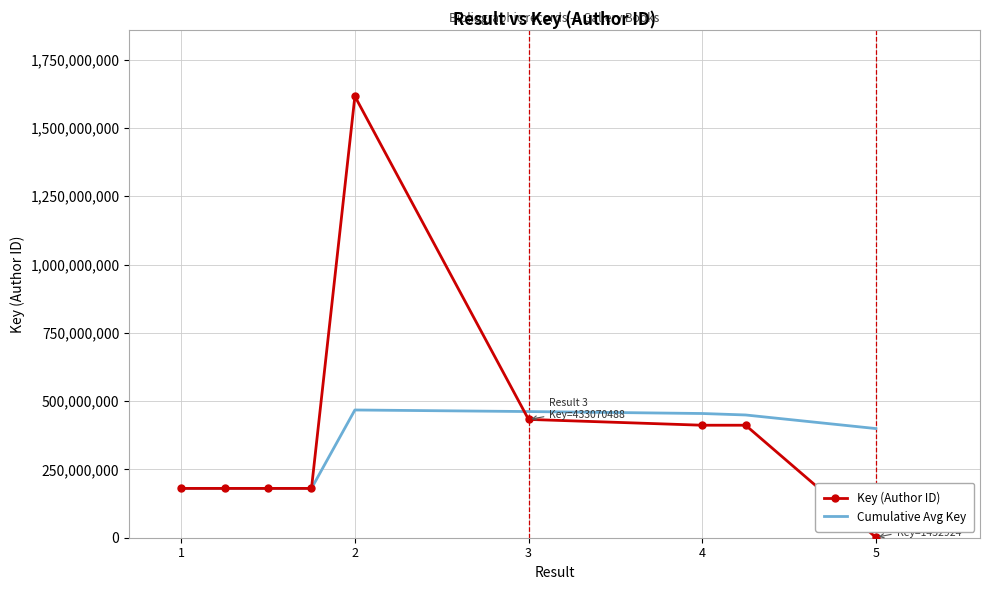

At how many categories does at least one series exceed 1432425660?

1